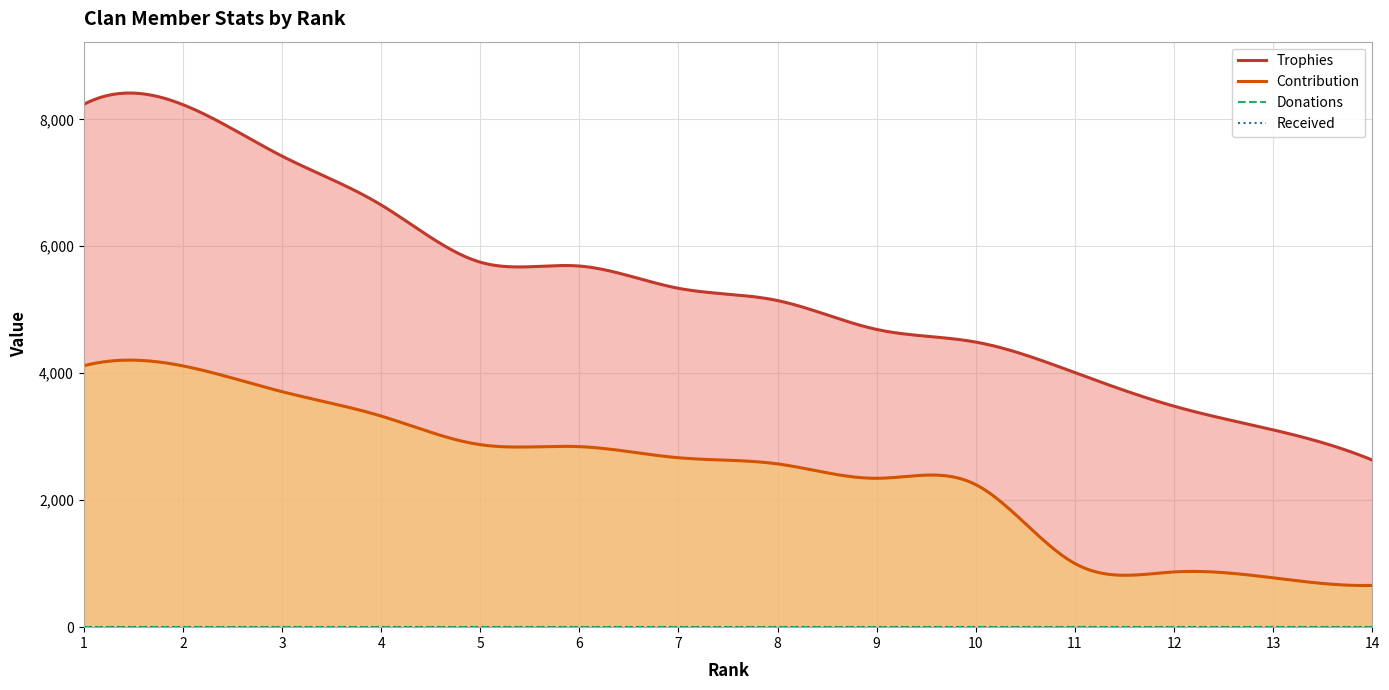

What is the highest value of the Contribution series?

4207.0